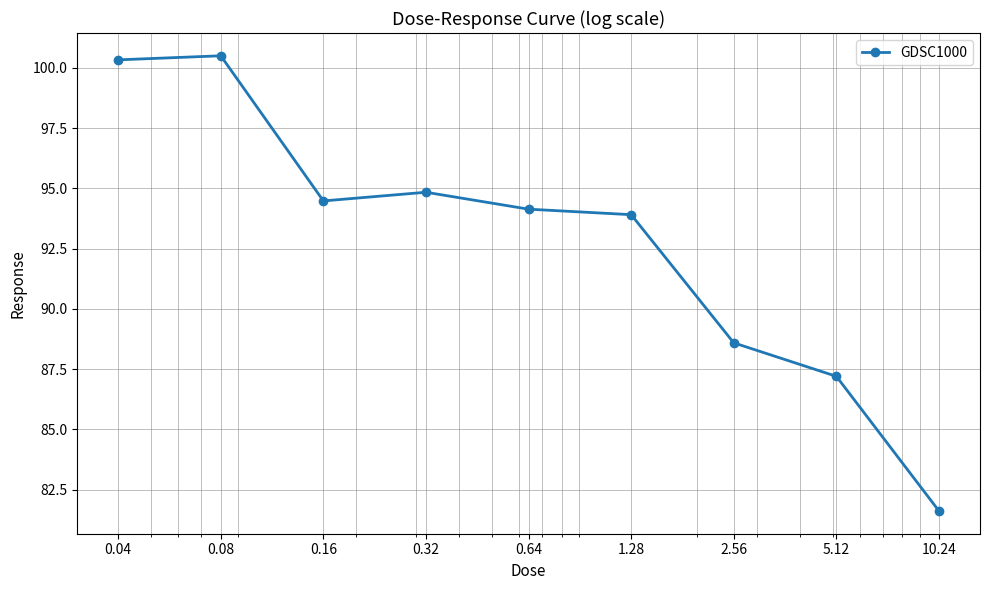

Reading right to left, what are all the values shown in this chart?

81.6	87.2	88.6	93.9	94.1	94.8	94.5	100.5	100.3